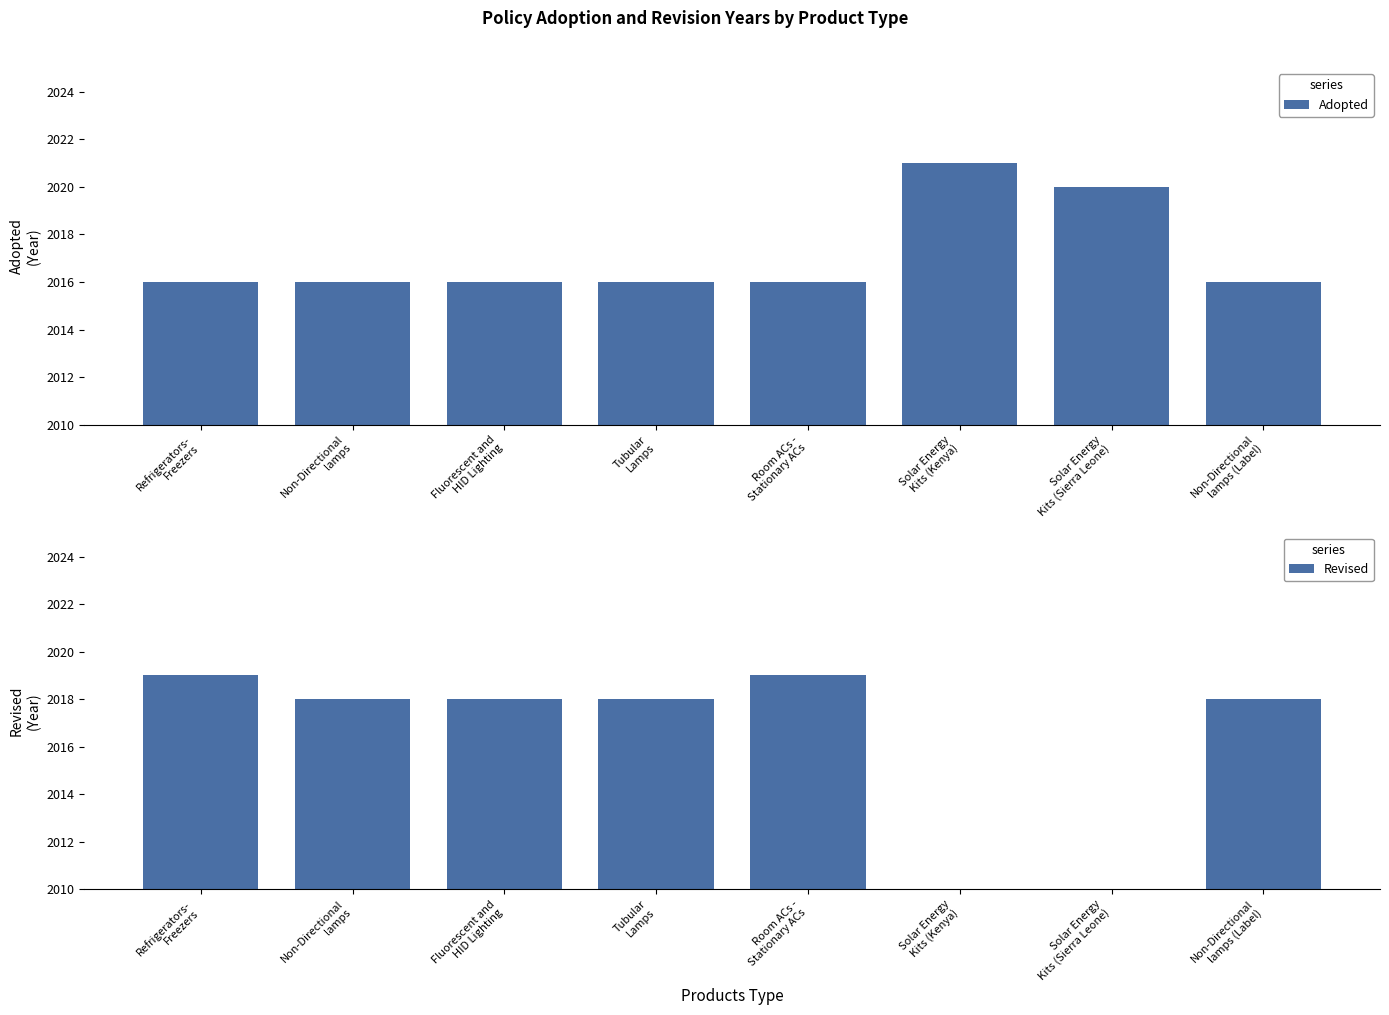

How many data points does each series have?

8